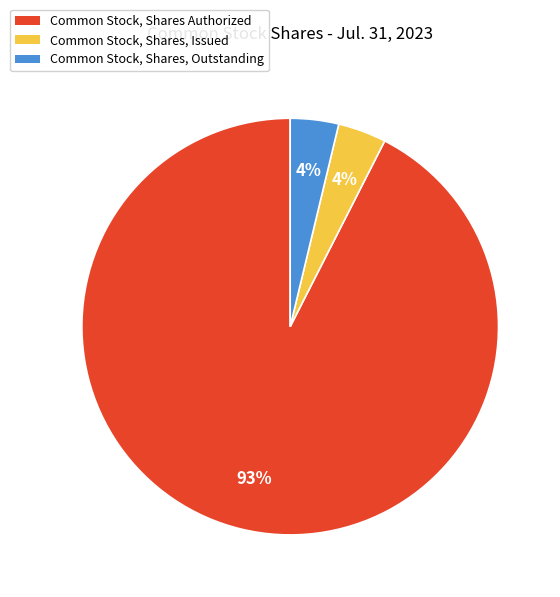

Is it true that Common Stock, Shares, Issued is 4% of the pie?

True